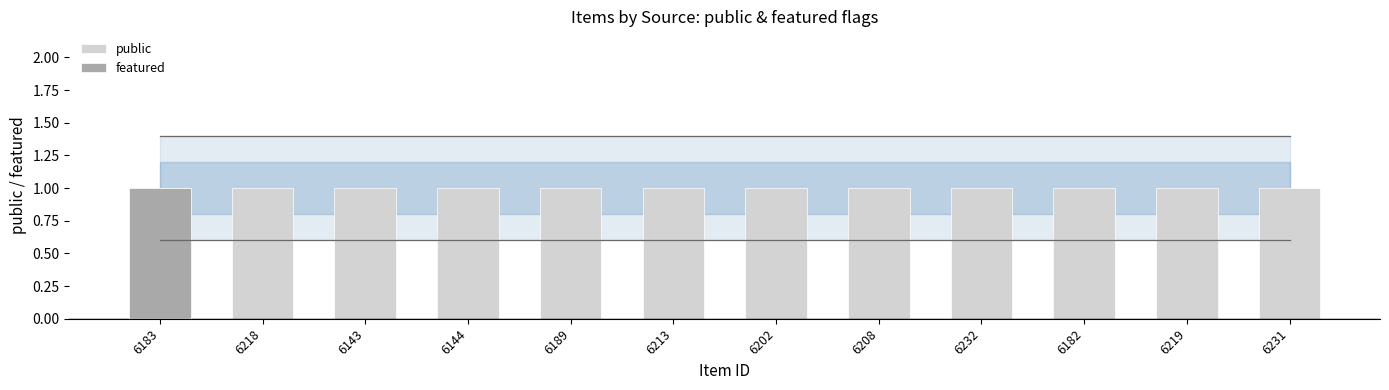

Between 6218 and 6232, which is larger?

6218